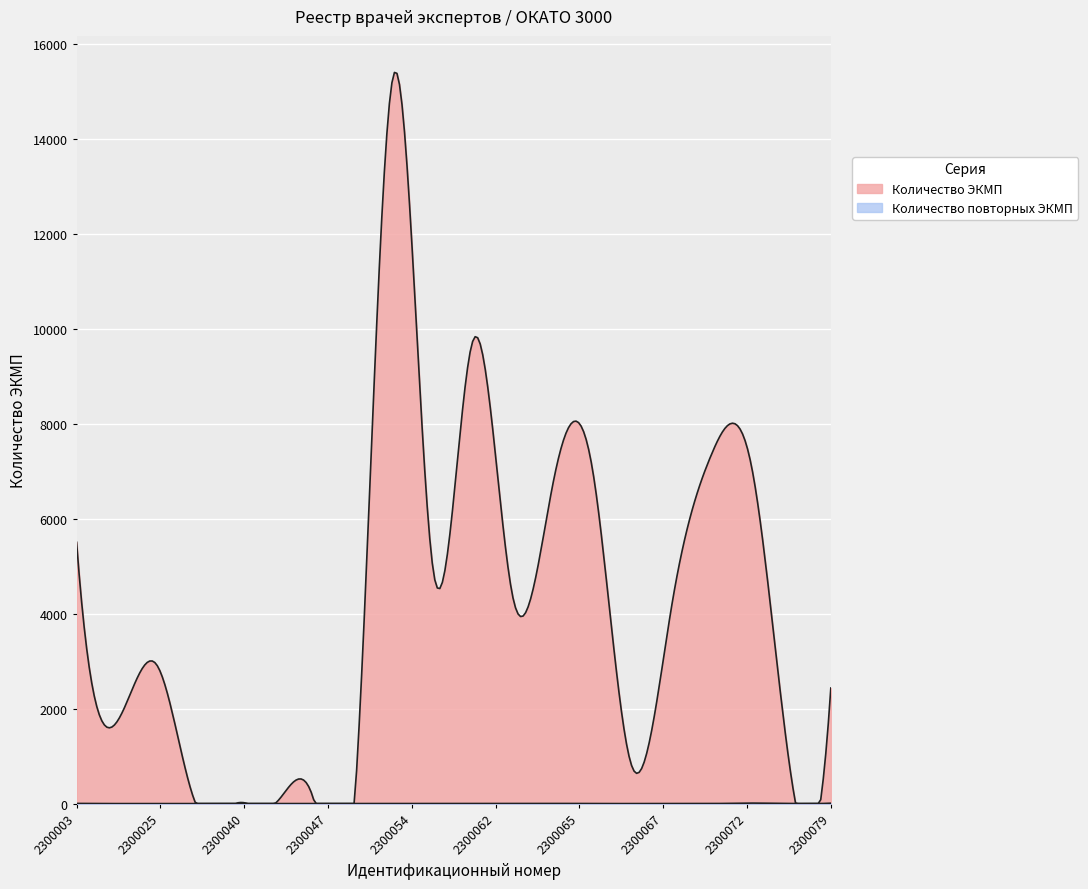

How many values in the Количество ЭКМП series are below 4206?

10